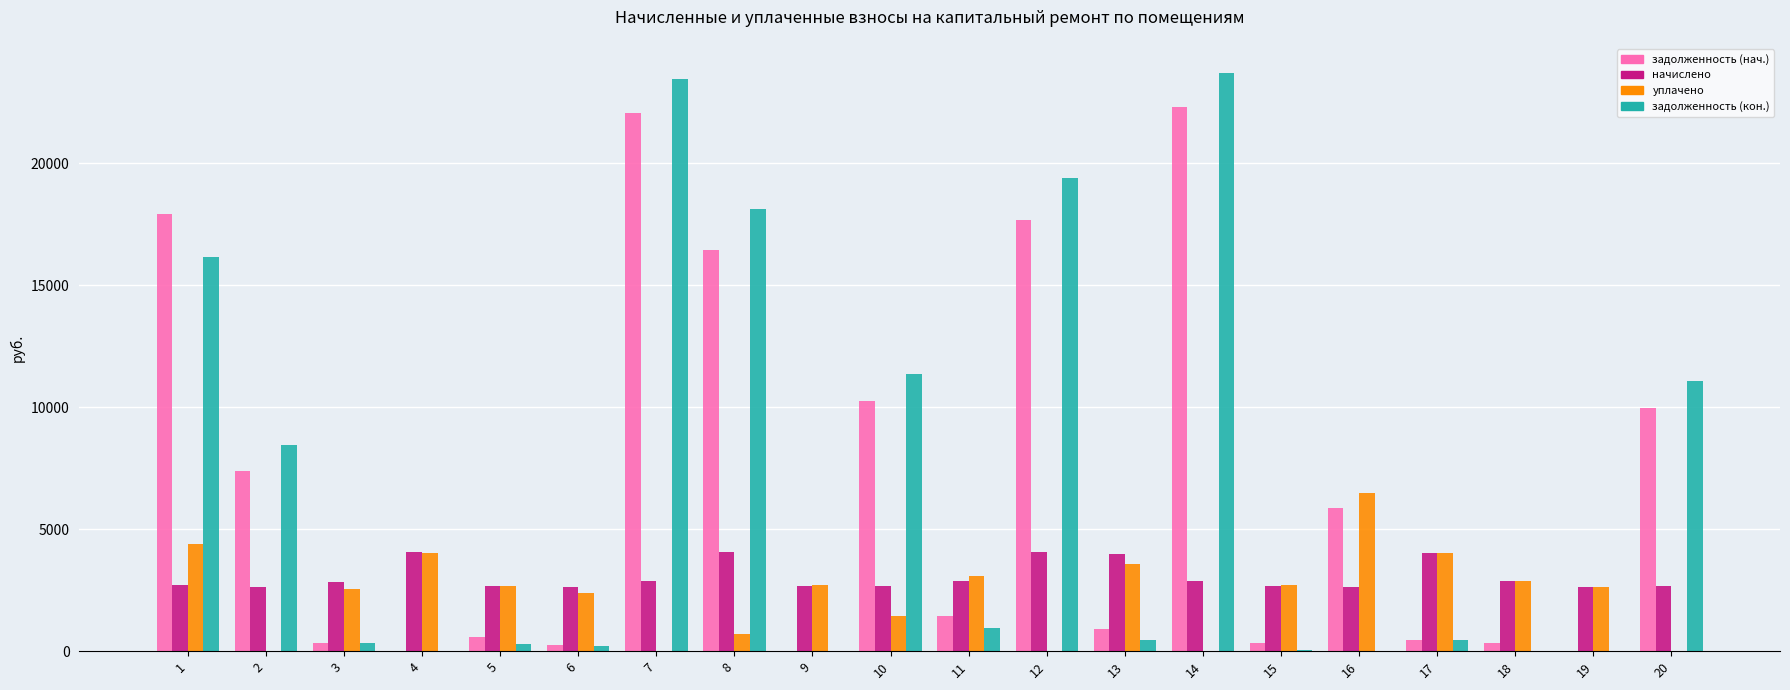

Is the value of задолженность (кон.) at 9 greater than the value of начислено at 14?

No